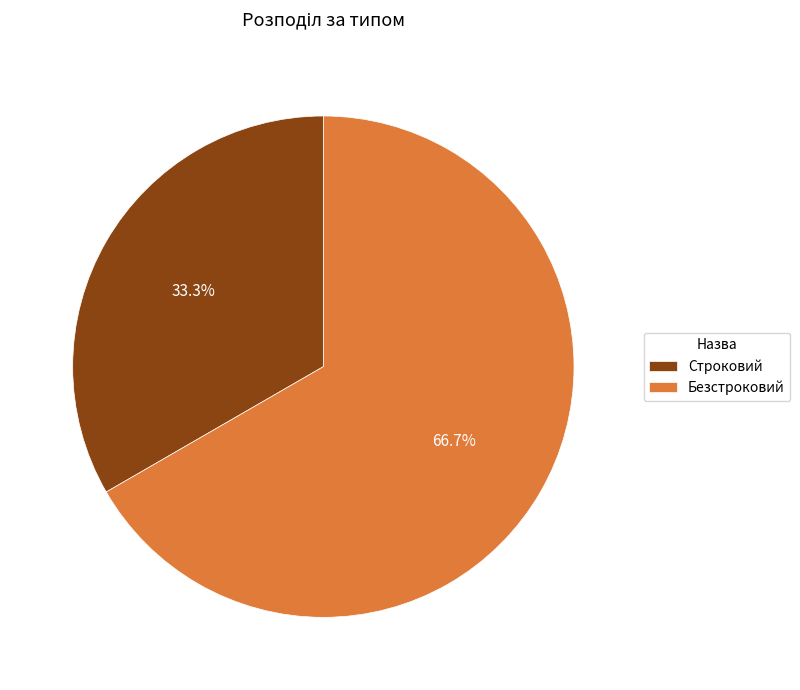

How many slices are in this pie chart?

2